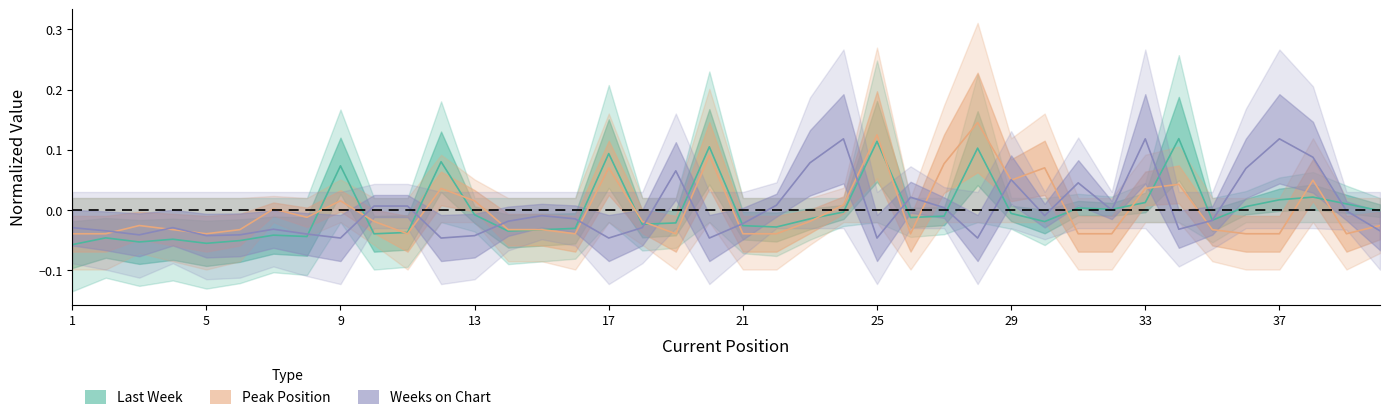

Between 18 and 8, which is larger?

18